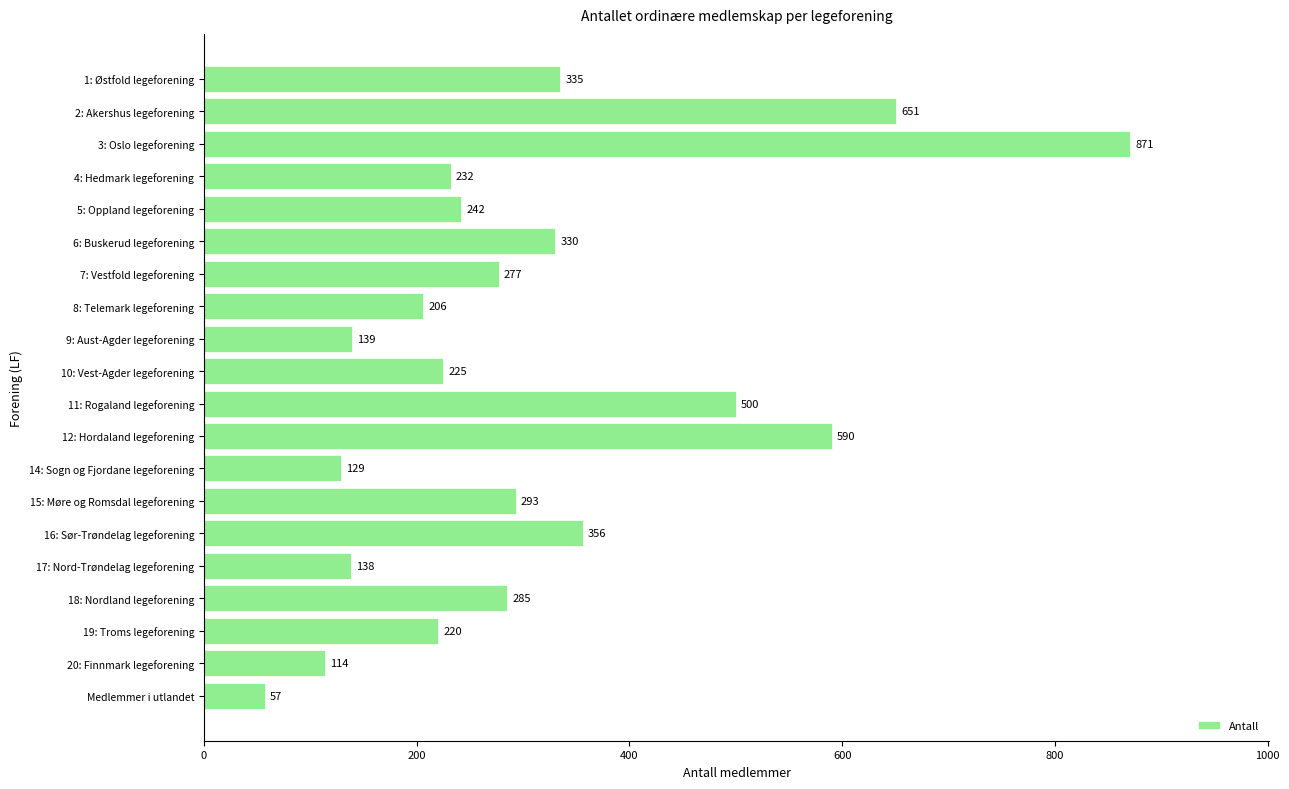

At which category does the chart reach its minimum across all series?

Medlemmer i utlandet